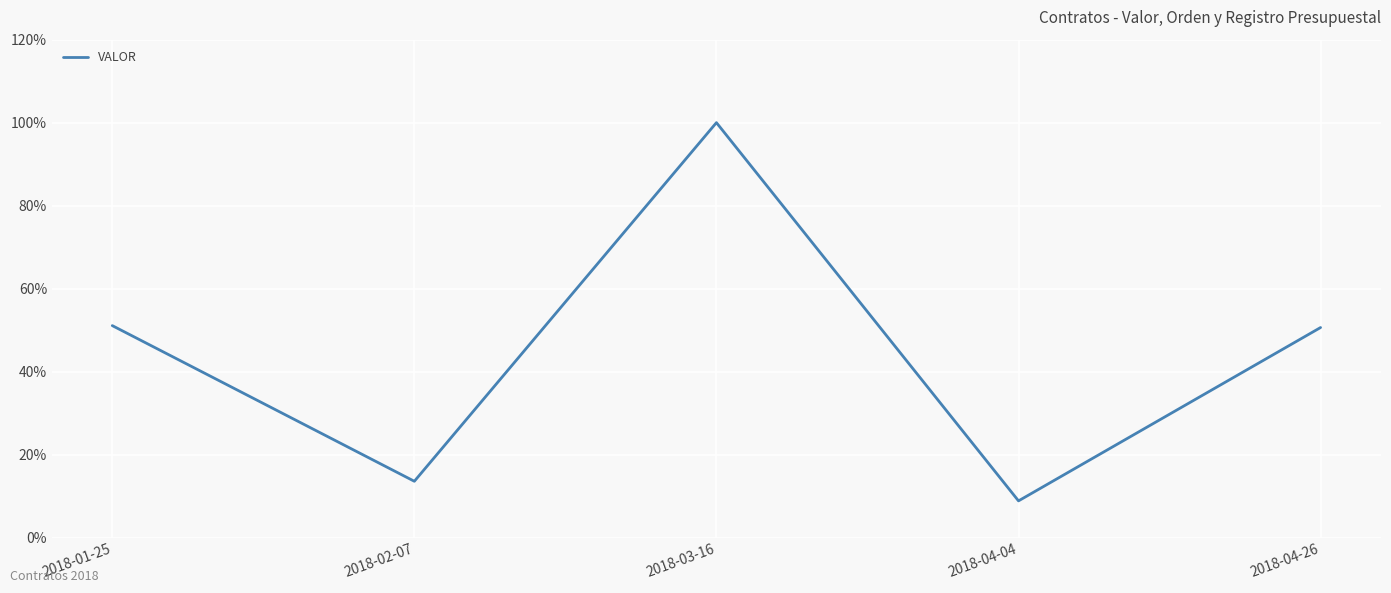

Count the number of data series in this chart.

1